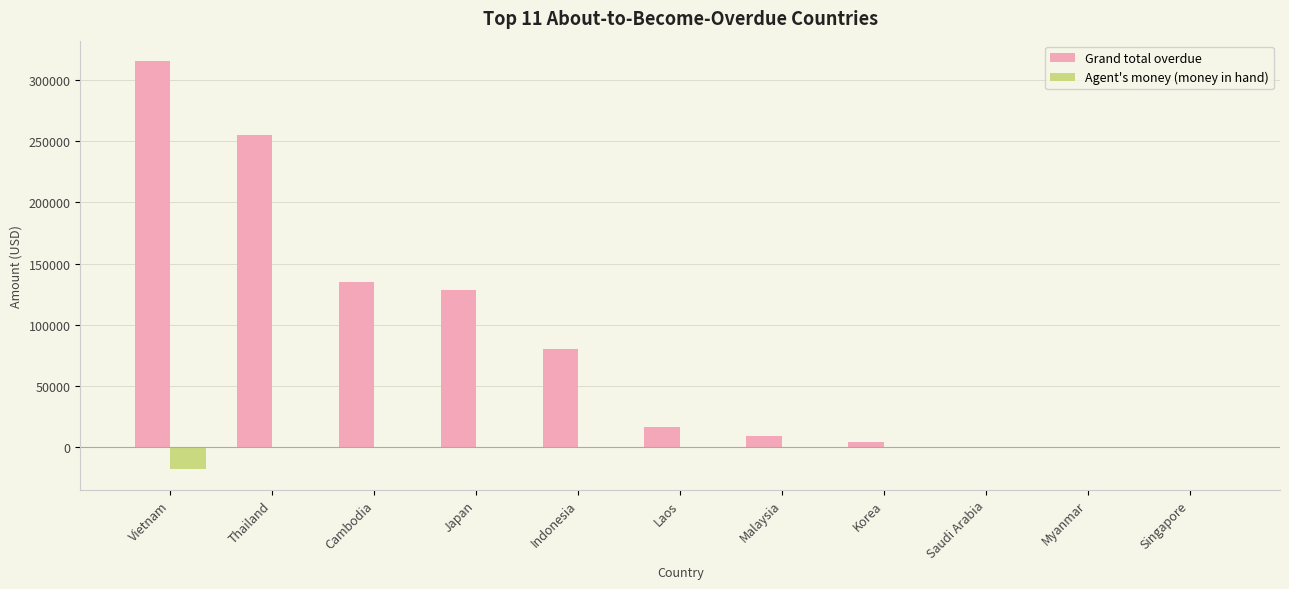

At which category is the sum across all series the highest?

Vietnam